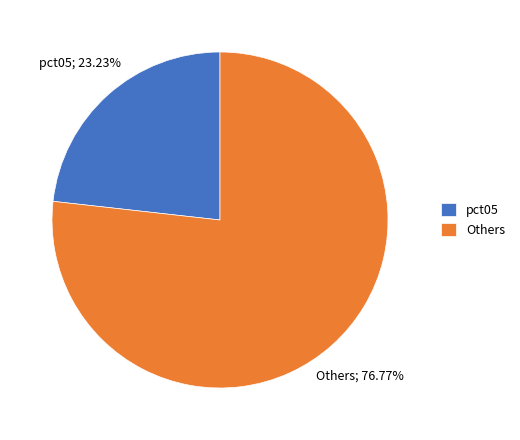

Rank the categories by value from highest to lowest.

Others, pct05